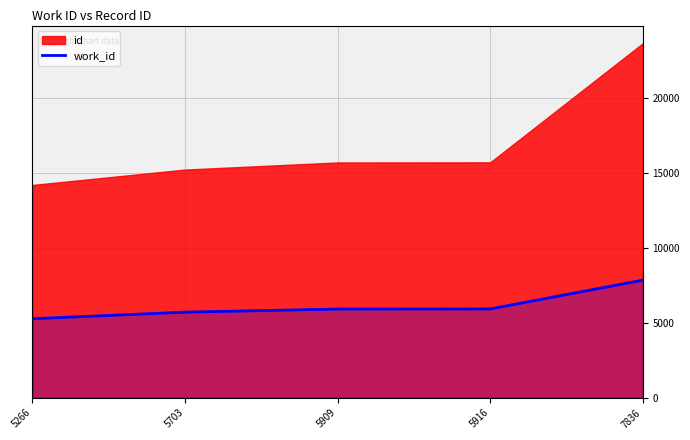

The chart shows a value of 7284 at 5266. True or false?

False